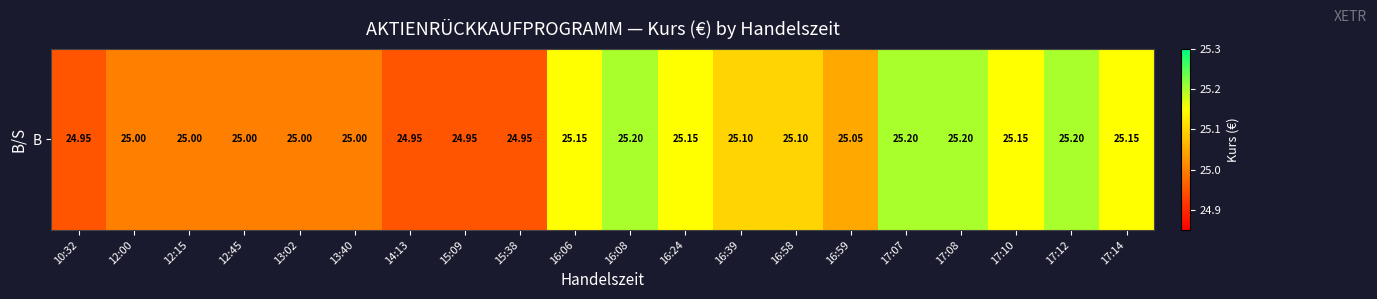

What is the average value?

25.1